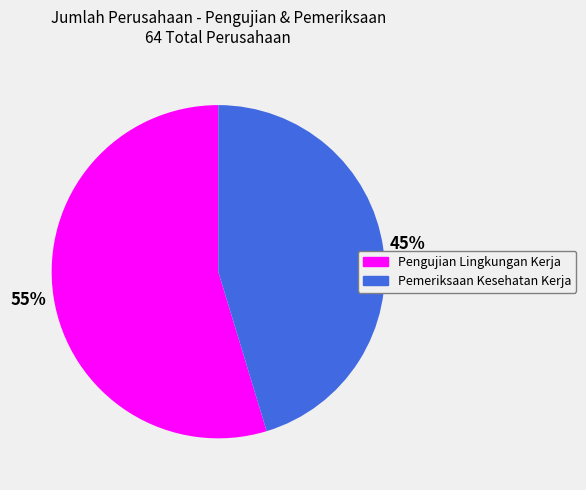

Between Pemeriksaan Kesehatan Kerja and Pengujian Lingkungan Kerja, which is larger?

Pengujian Lingkungan Kerja